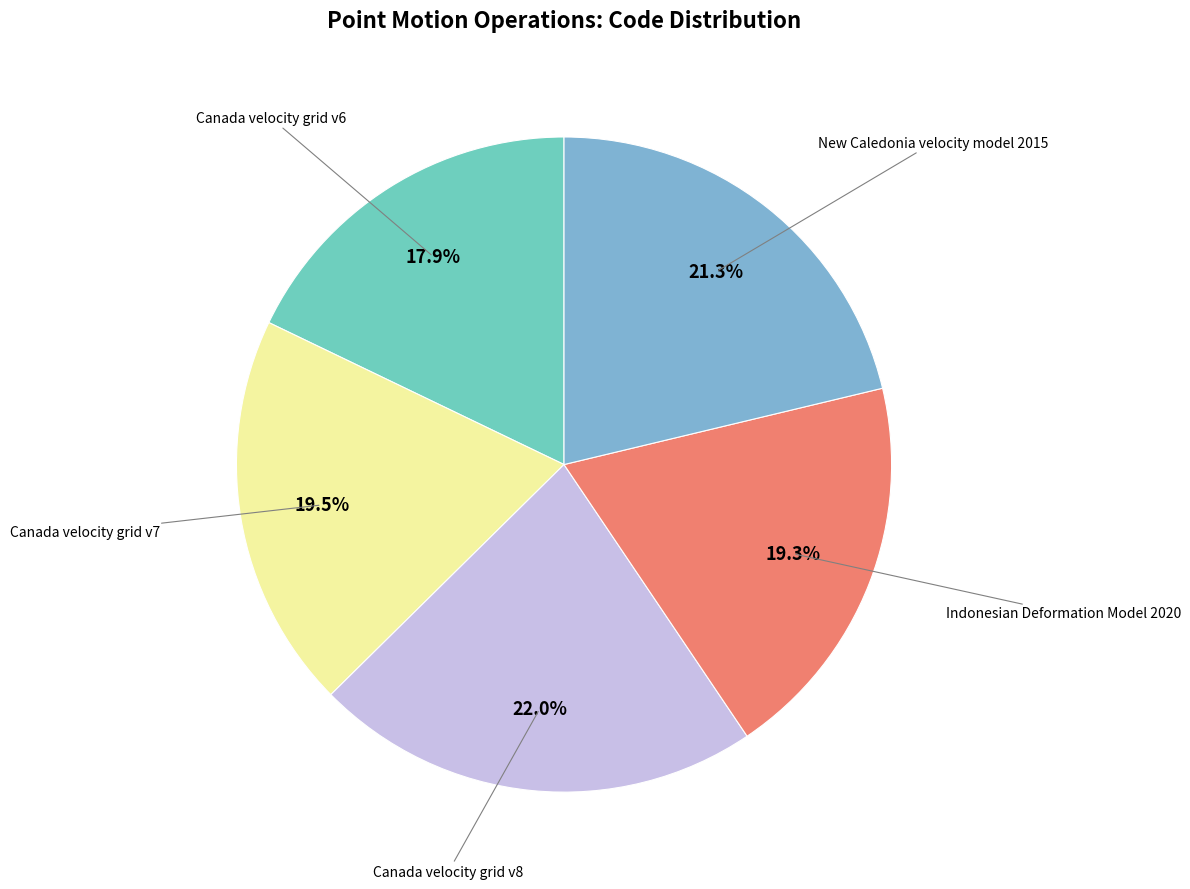

What is the ratio of the value at Canada velocity grid v8 to the value at Canada velocity grid v6?

1.2